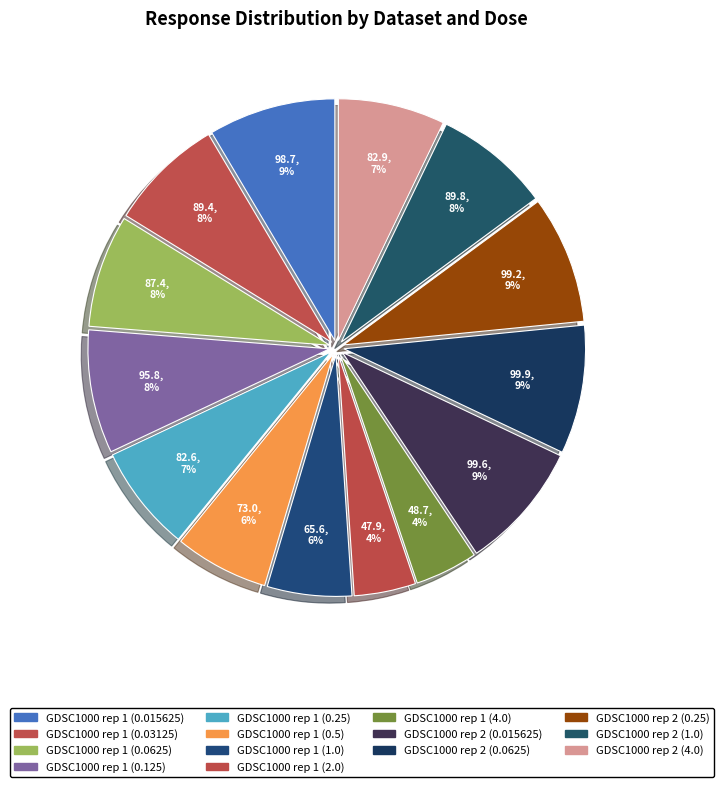

Does any single category account for the majority?

No